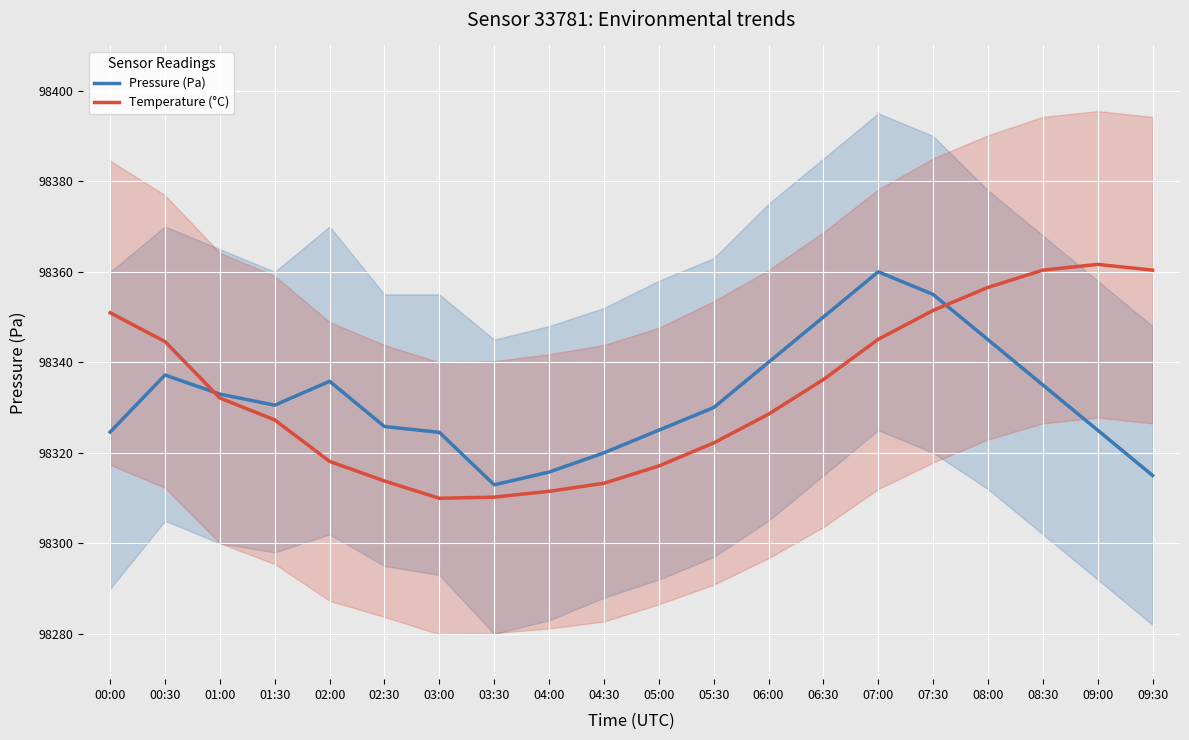

What is the difference between the highest and lowest values at 08:30?

25.4